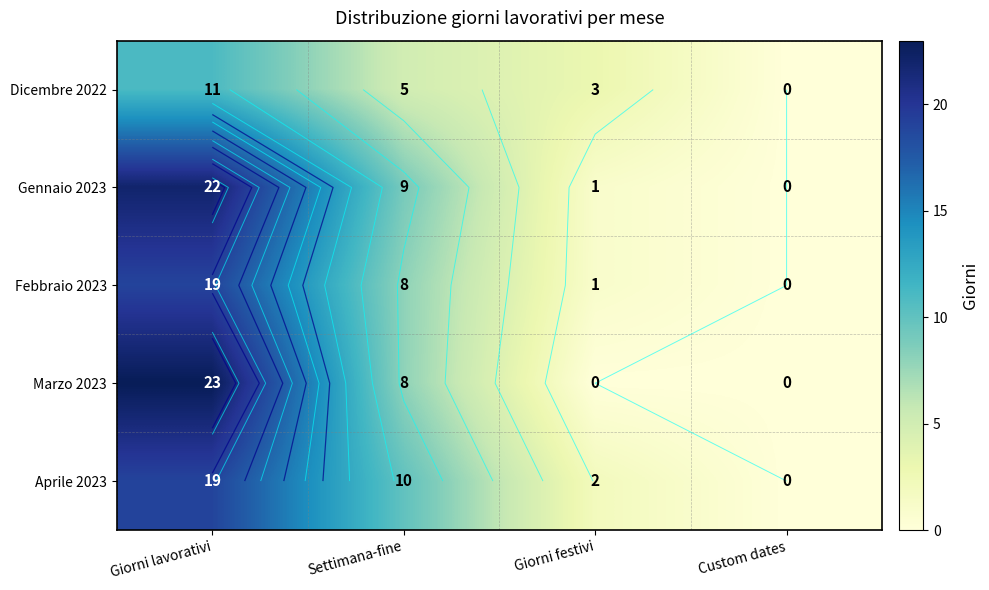

List the labels in order of Gennaio 2023 value, largest first.

Giorni lavorativi, Settimana-fine, Giorni festivi, Custom dates